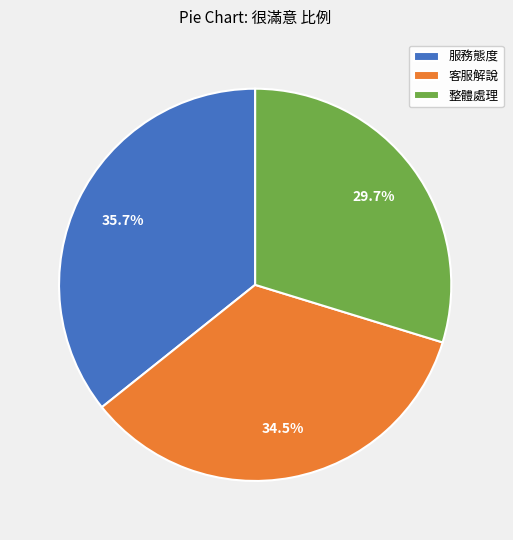

Which has a higher value, 服務態度 or 客服解說?

服務態度